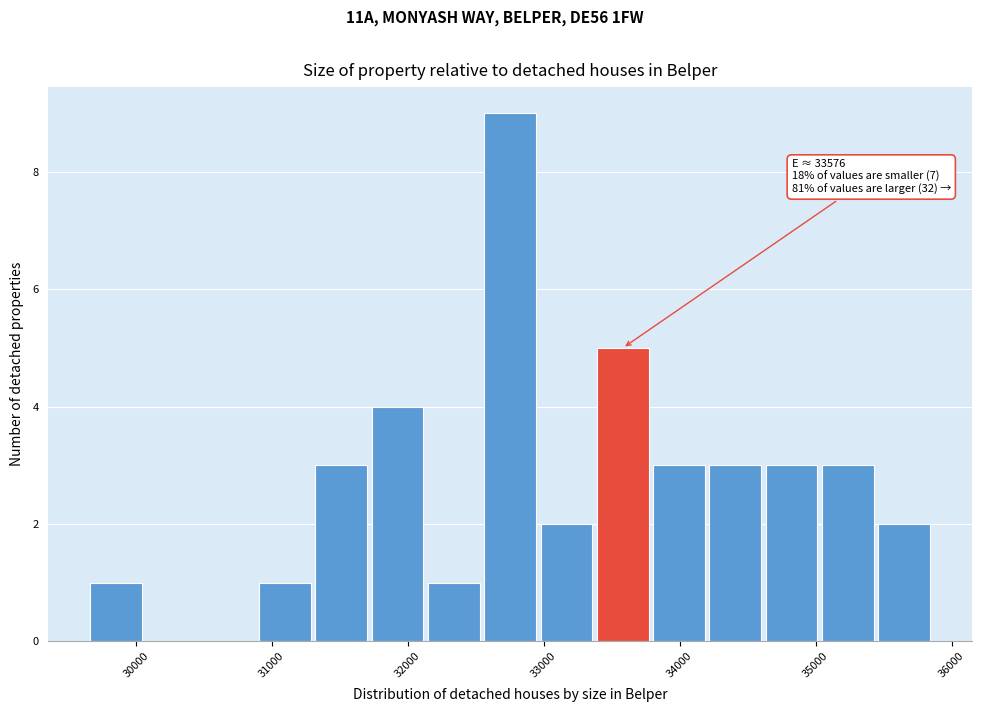

Over which range of the x-axis is the bar tallest?

32500 to 33000